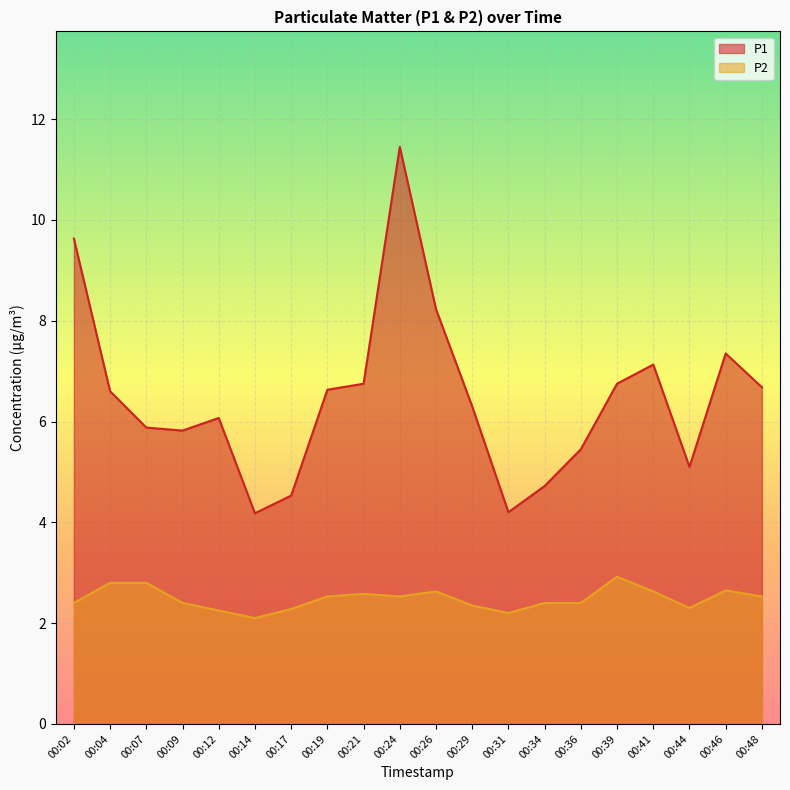

Where is P1 nearest to the value 7?

00:41